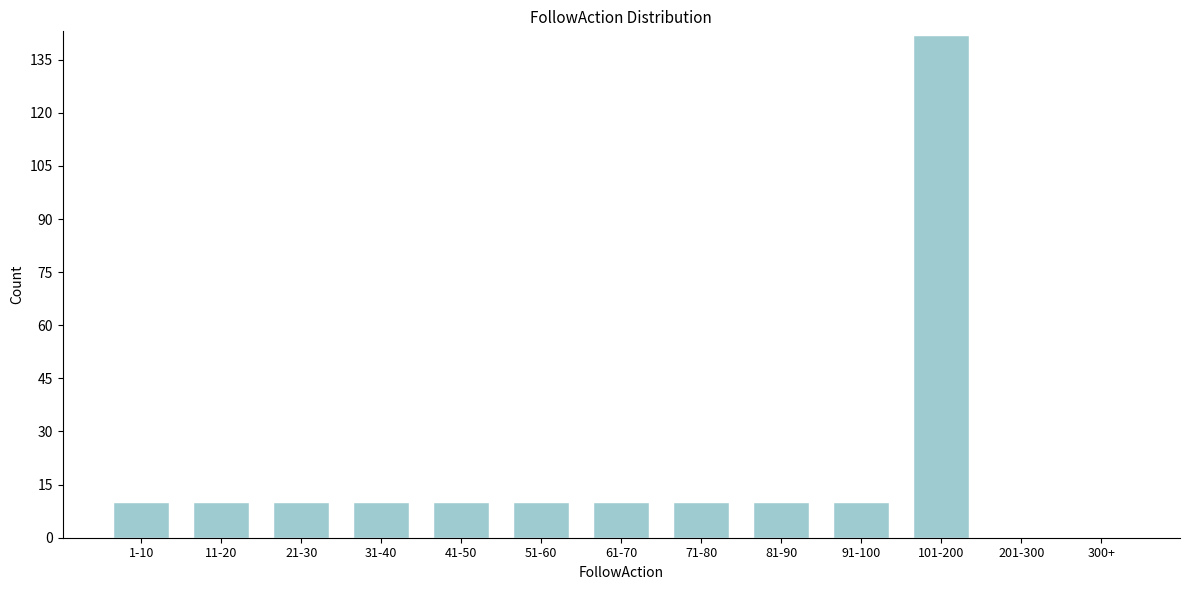

Reading left to right, list all the values displayed in this chart.

1-10=10	11-20=10	21-30=10	31-40=10	41-50=10	51-60=10	61-70=10	71-80=10	81-90=10	91-100=10	101-200=142	201-300=0	300+=0